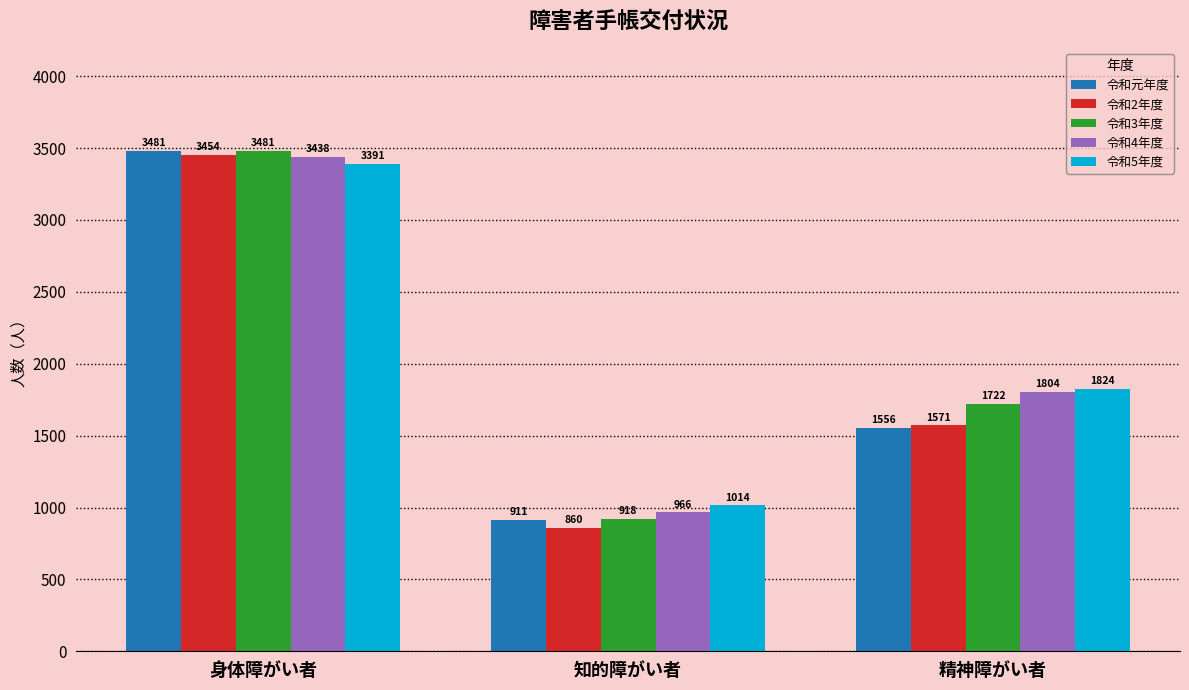

Between 身体障がい者 and 精神障がい者, which series saw the biggest shift?

令和元年度